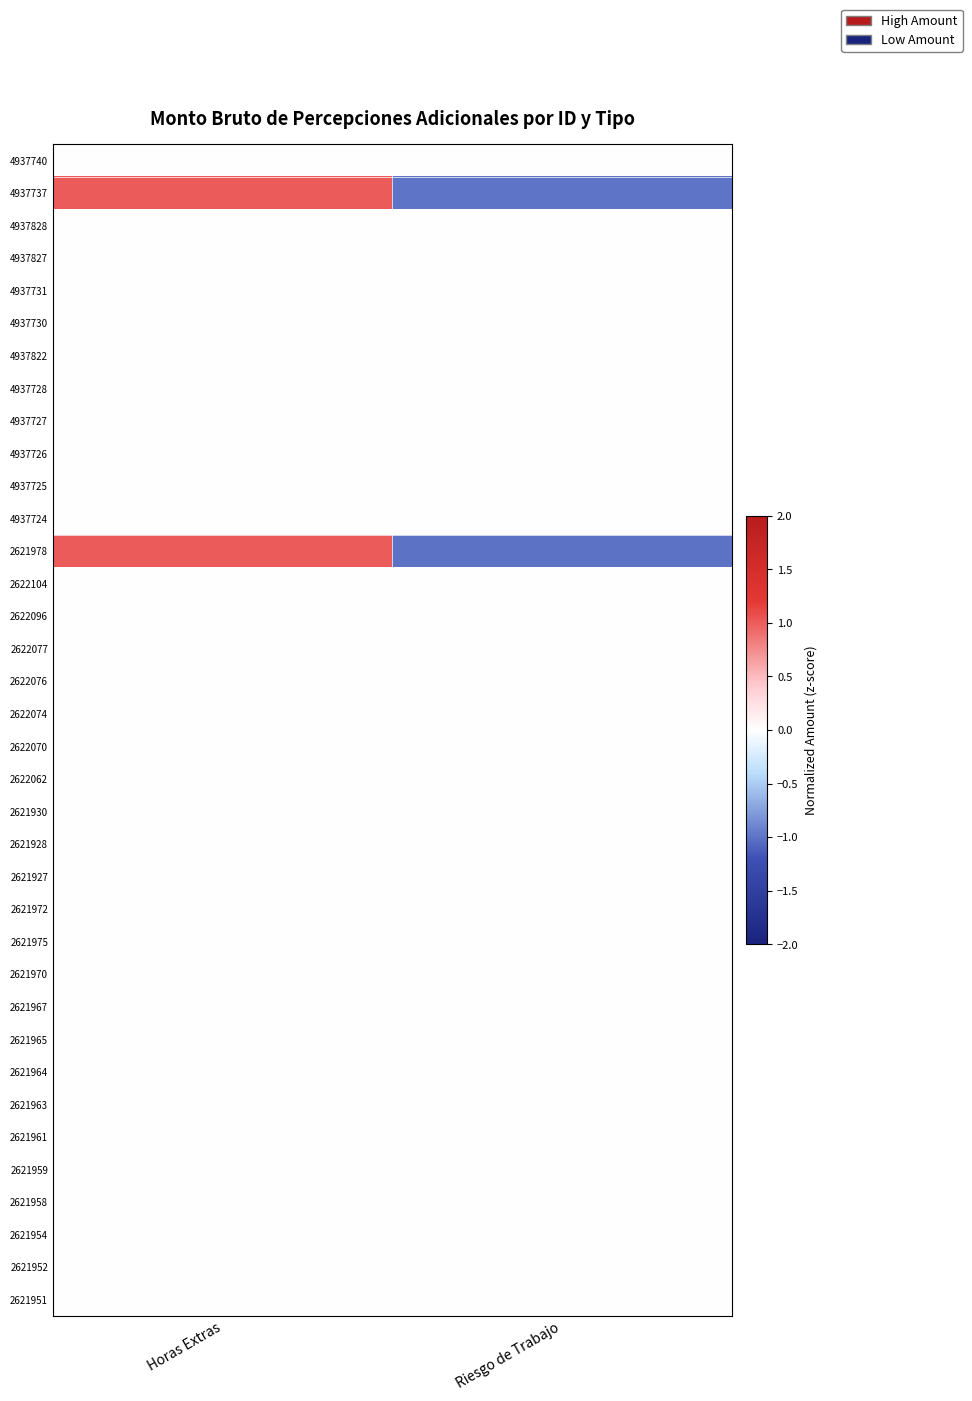

At how many categories does at least one series exceed 0?

1